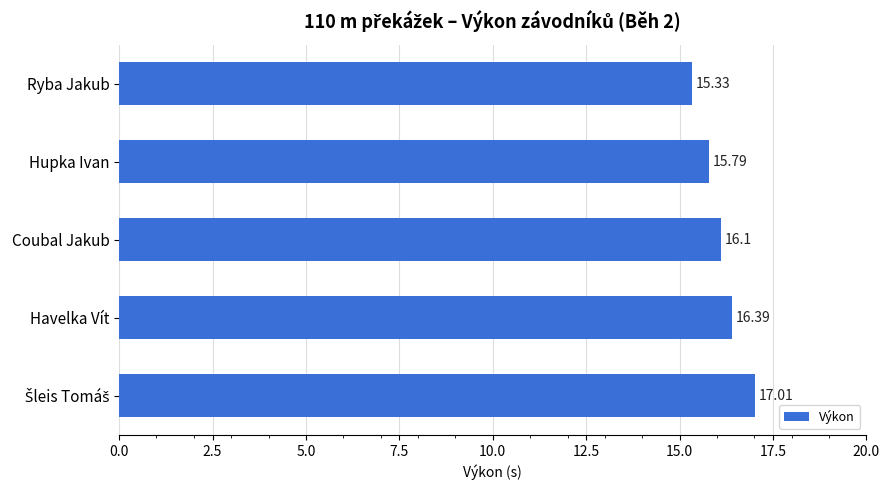

Between Hupka Ivan and Coubal Jakub, which is larger?

Coubal Jakub